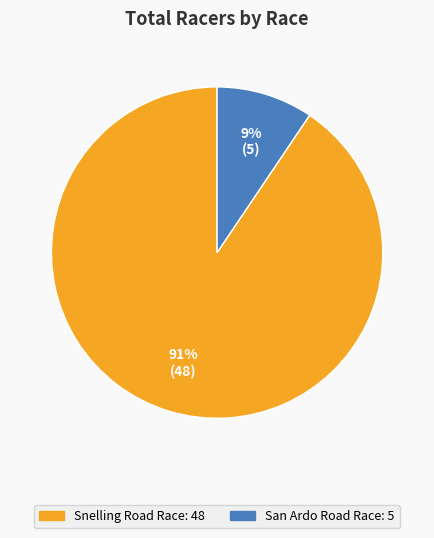

Is the sum of San Ardo Road Race and Snelling Road Race greater than half?

Yes